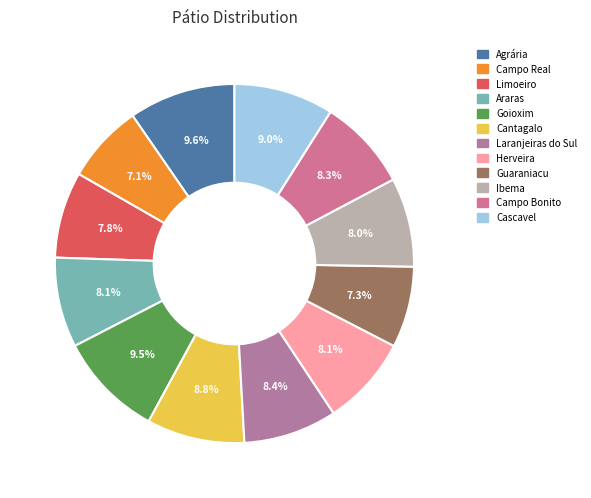

To the nearest percent, what is the combined percentage of Ibema and Cantagalo?

17%